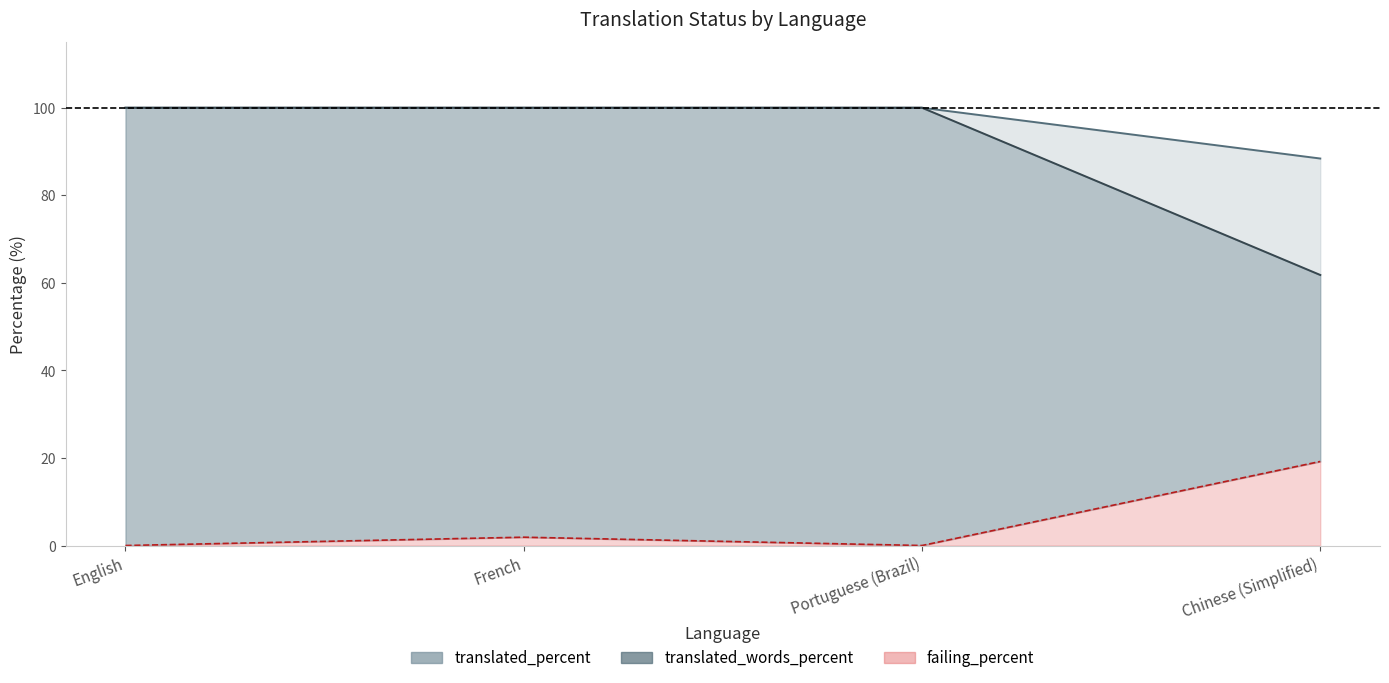

How many data points in failing_percent are less than 1?

2